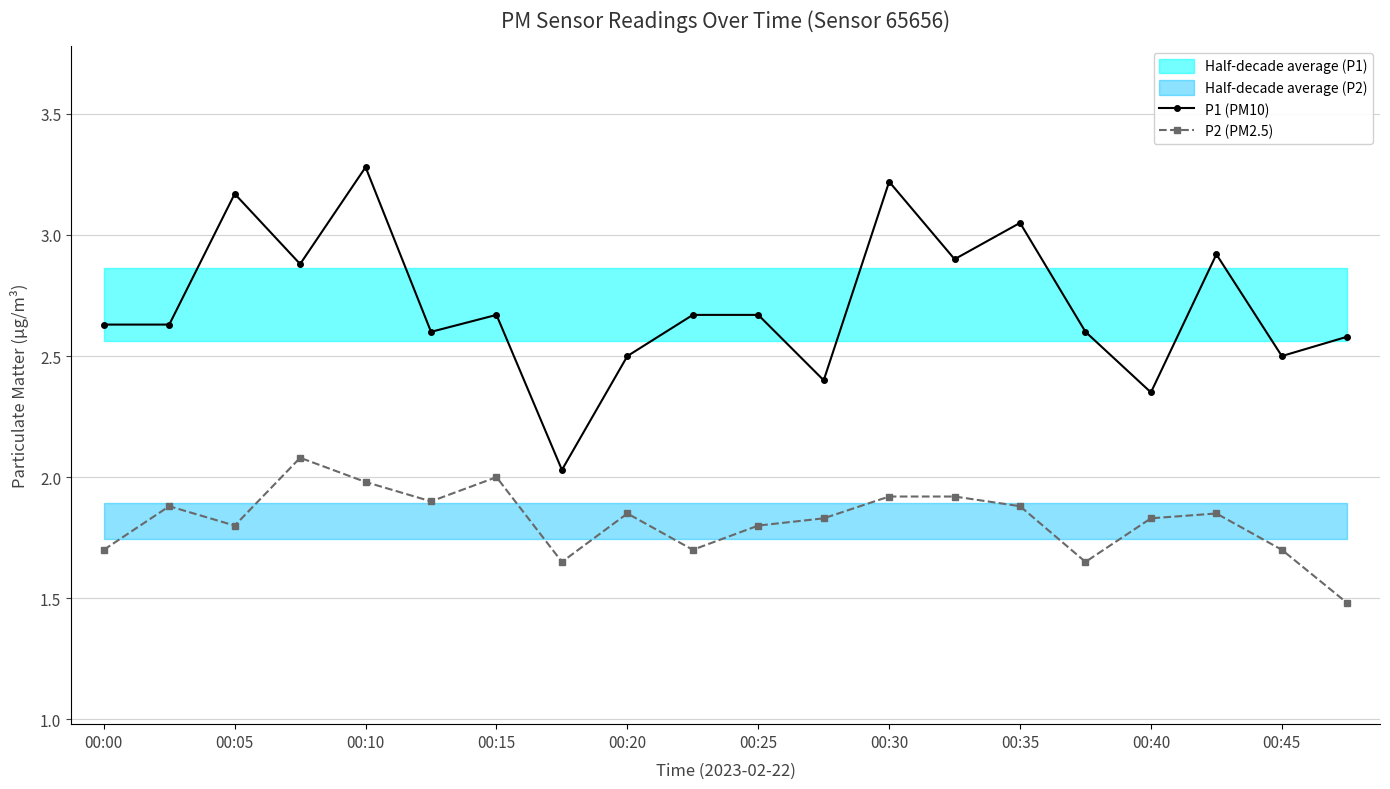

What are all the series names shown in the legend?

P1 (PM10), P2 (PM2.5)